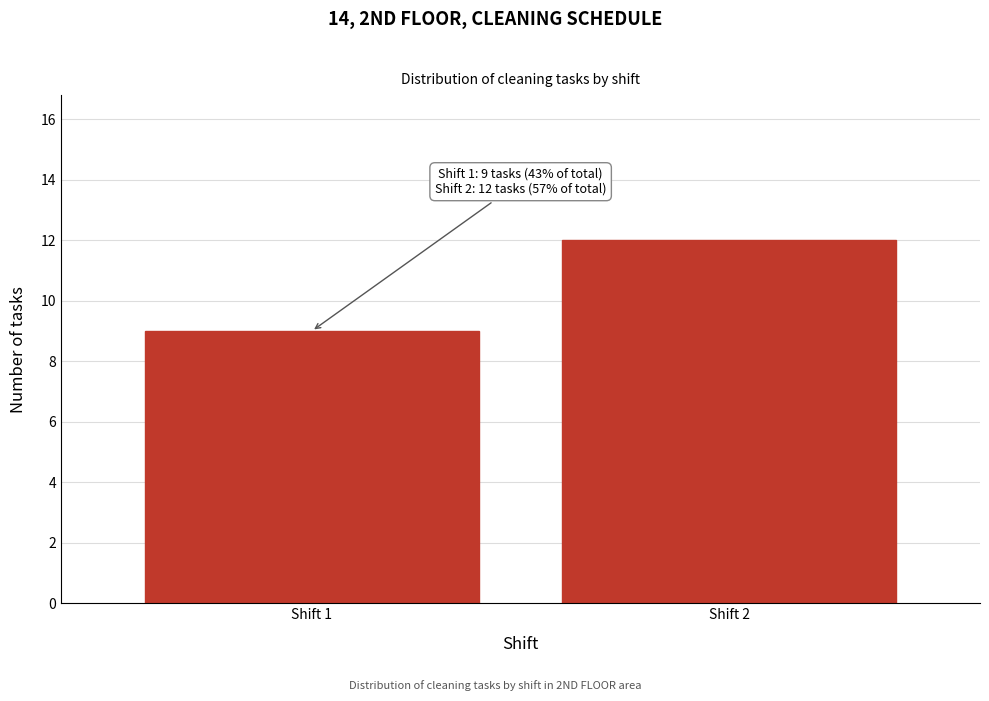

Reading left to right, transcribe all the data shown in this chart.

9	12